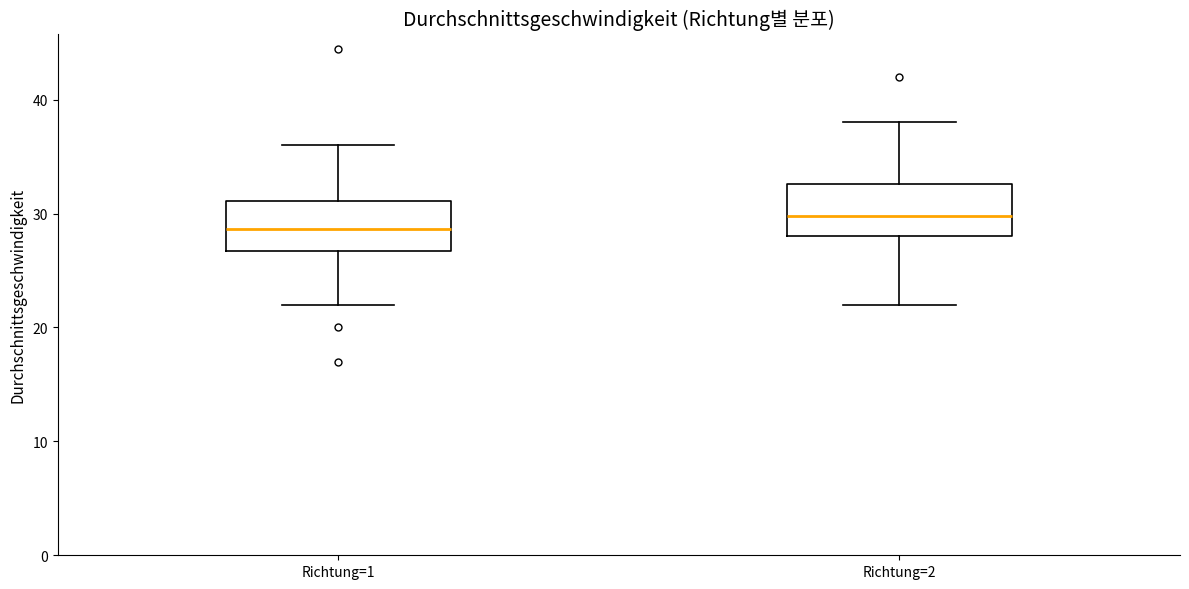

Where does the median line of the box for Richtung=2 sit on the y-axis? The values are not printed on the chart, so give them approximately, as read against the axis.

30